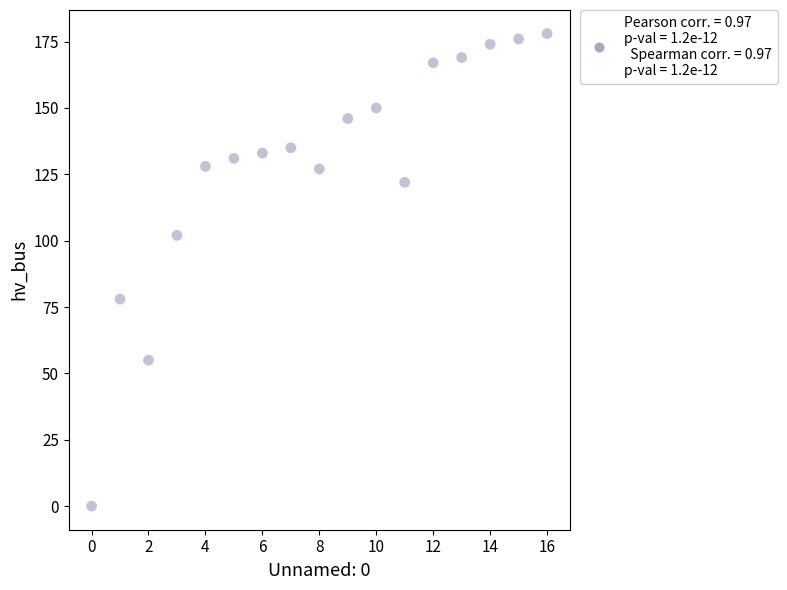

What is the range of Y values (max minus min)?

178